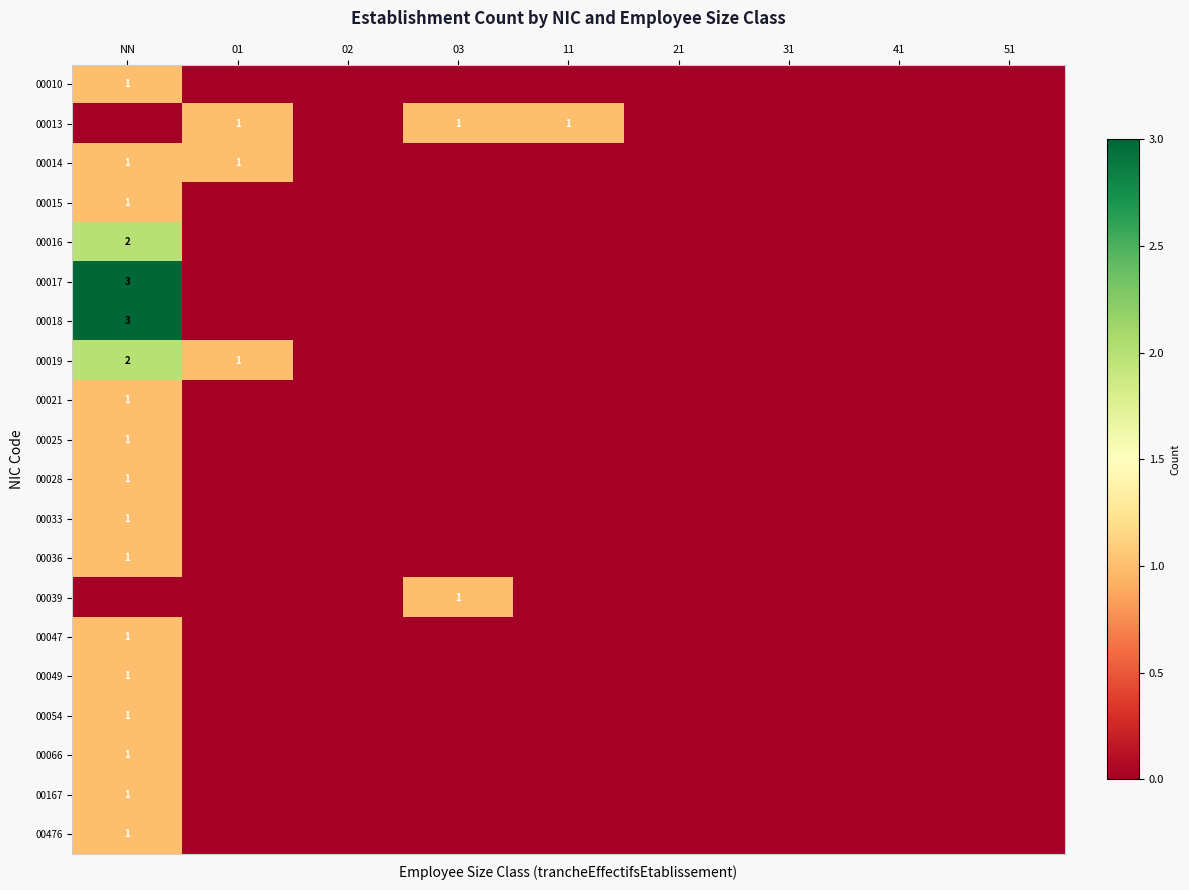

How many positive values does the 00015 series have?

1